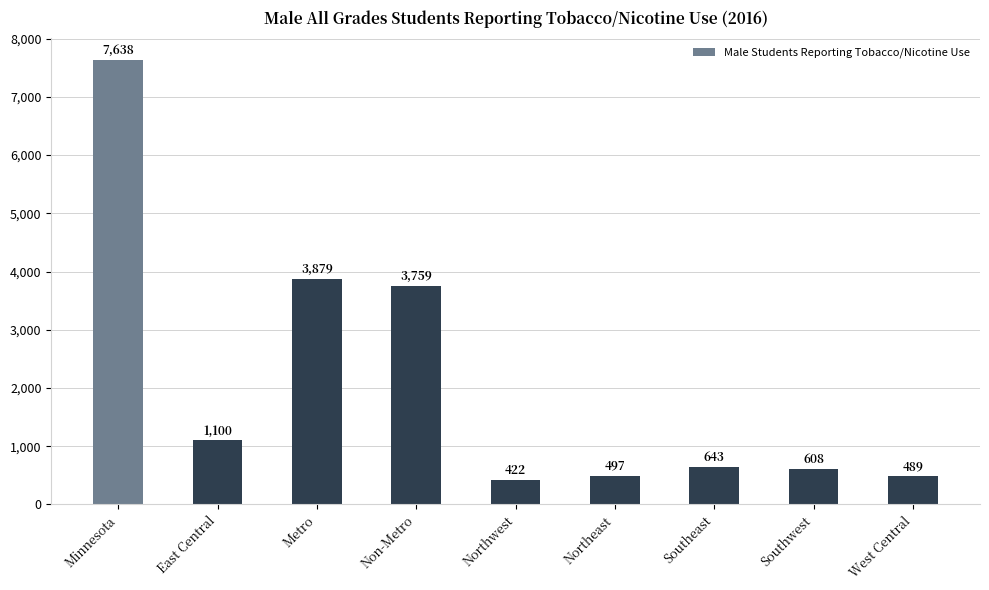

True or false: the data shows 1732 at Metro.

False